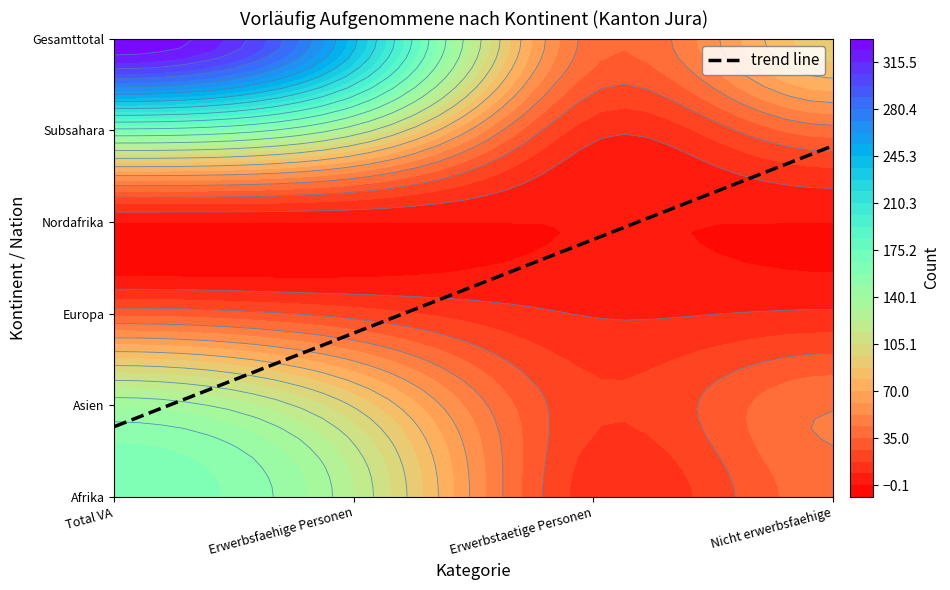

Reading left to right, what are all the values shown in this chart?

Afrika: 163	123	12	40
Asien: 138	95	19	43
Europa: 32	22	8	10
Nordafrika: 0	0	0	0
Subsahara: 163	123	12	40
Gesamttotal: 333	240	39	93